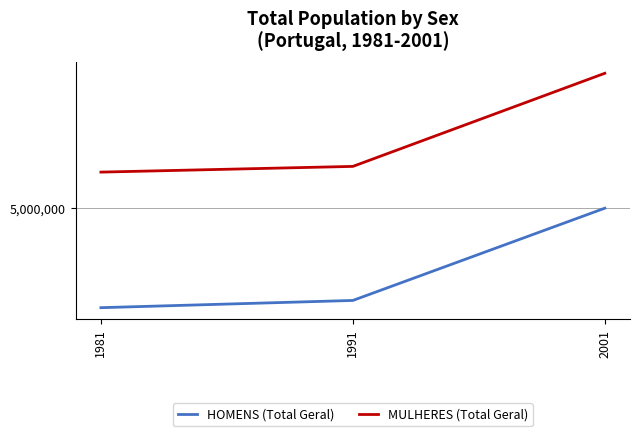

What is the value of the HOMENS (Total Geral) point at the 1st from the left?

4737715